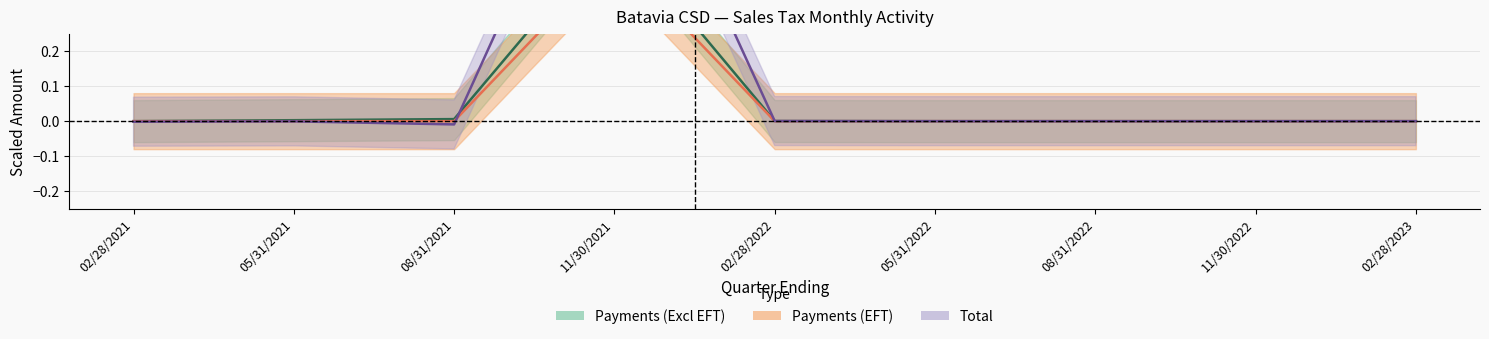

Between 02/28/2021 and 05/31/2021, which is larger?

05/31/2021